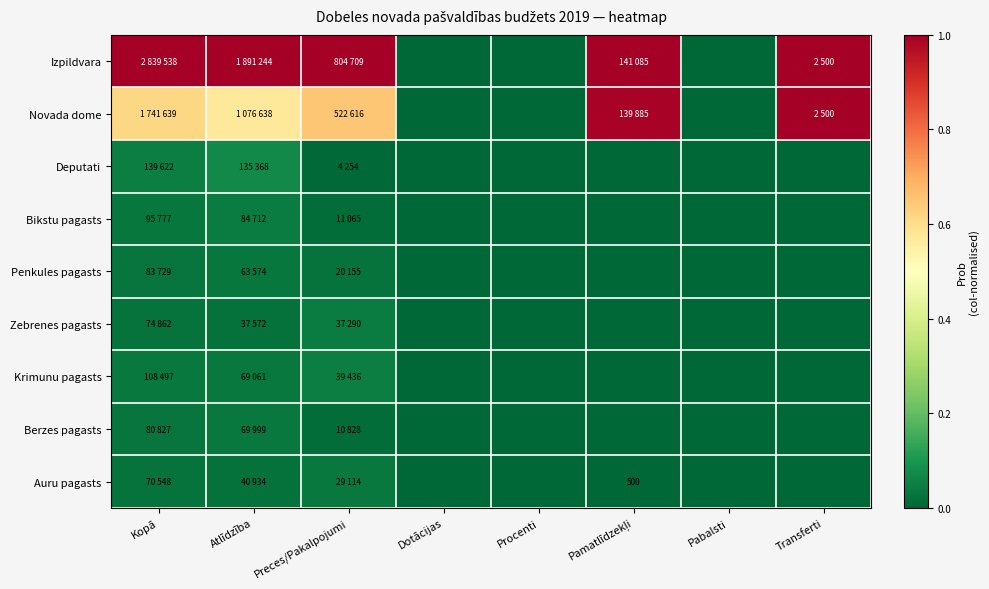

Which series has the widest spread of values?

Izpildvara